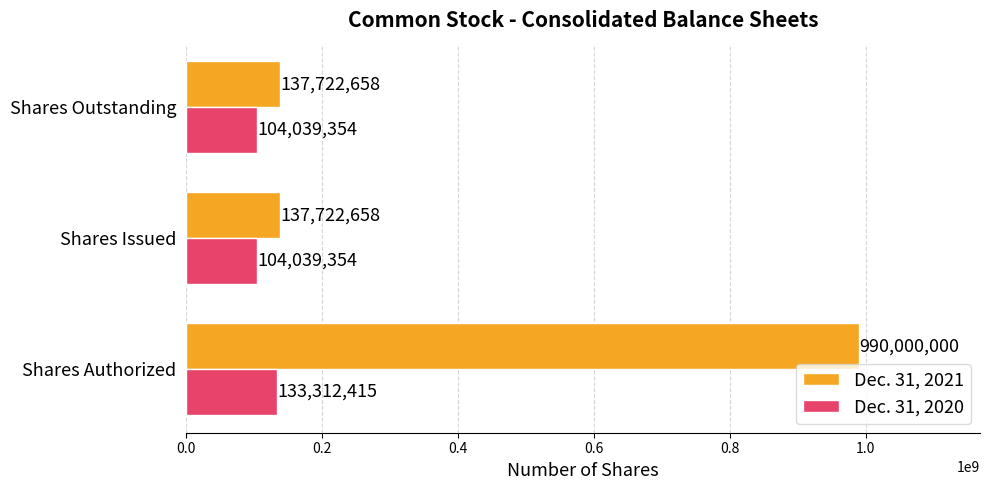

What is the average value of the Dec. 31, 2021 series?

421815105